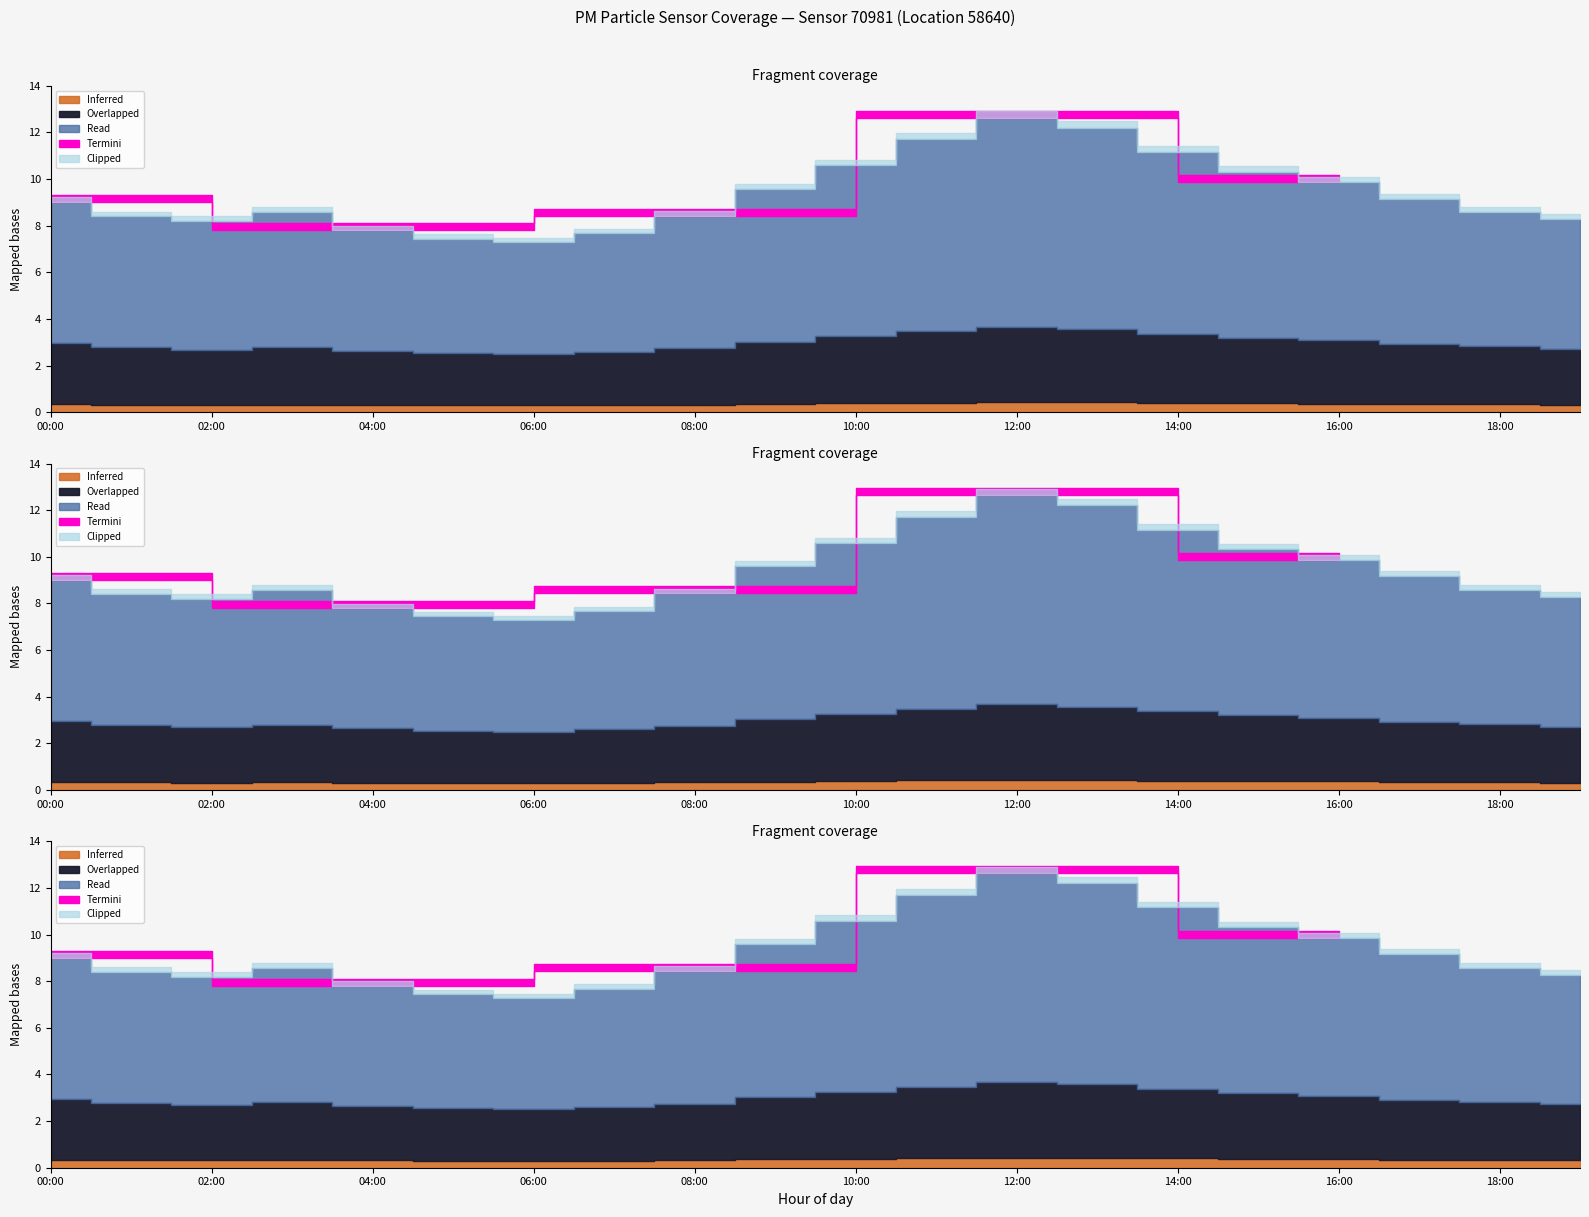

Does the chart display data point markers on the line(s)?

No